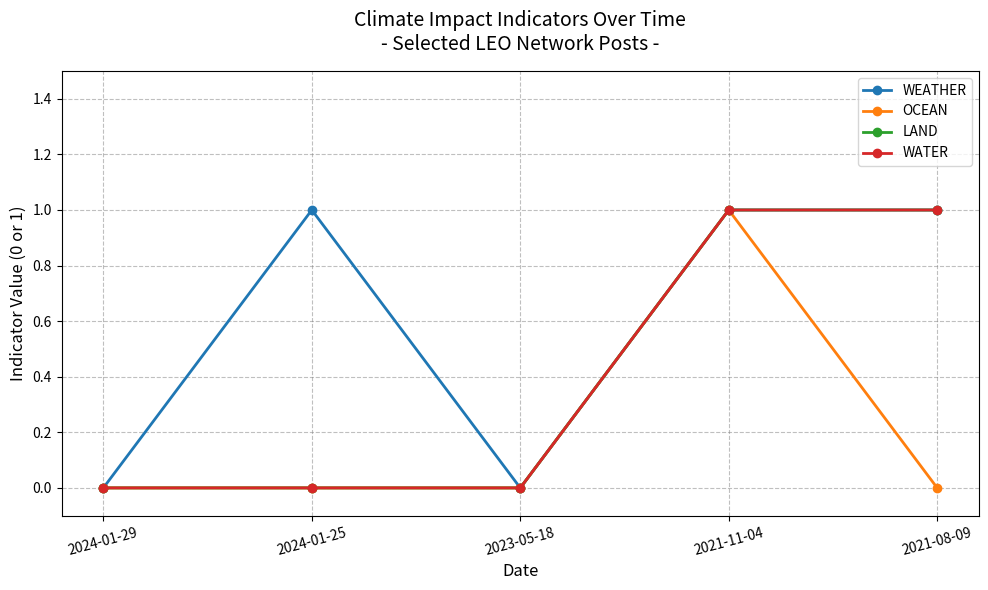

List the labels in order of WATER value, smallest first.

2024-01-29, 2024-01-25, 2023-05-18, 2021-11-04, 2021-08-09